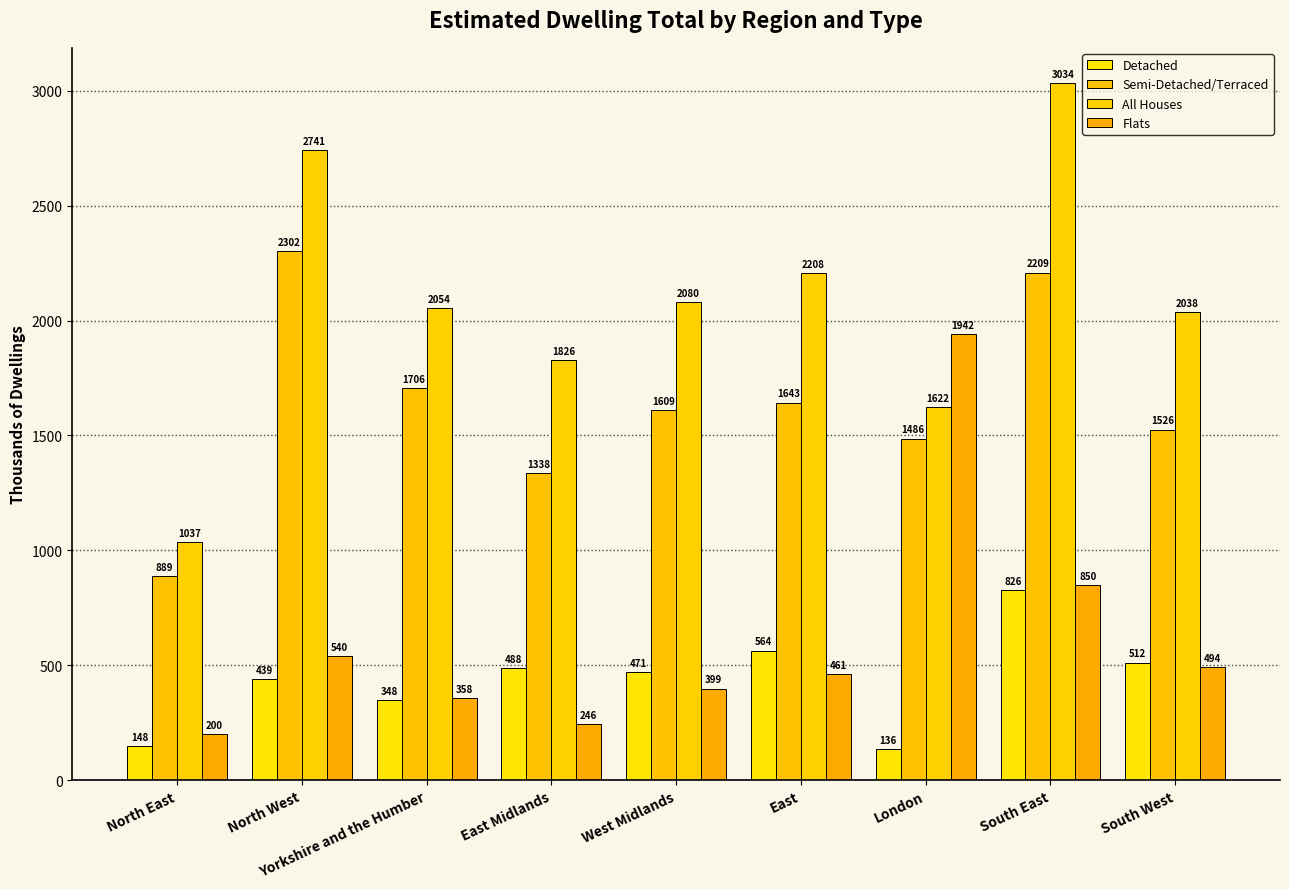

At which label does All Houses first exceed 2053?

North West